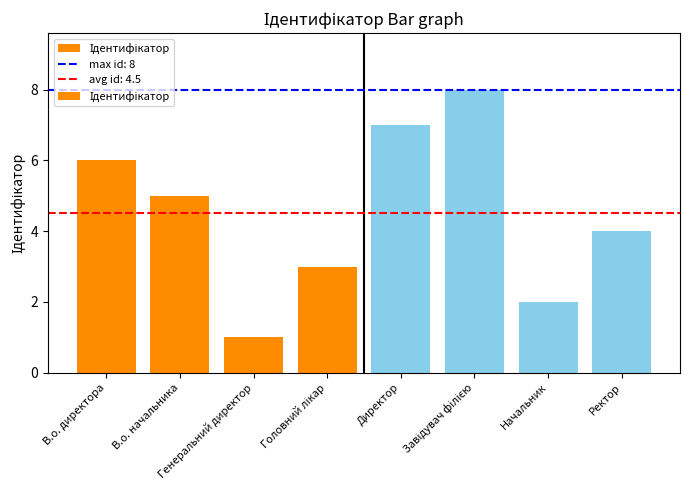

What is the difference between the second highest and second lowest values?

5